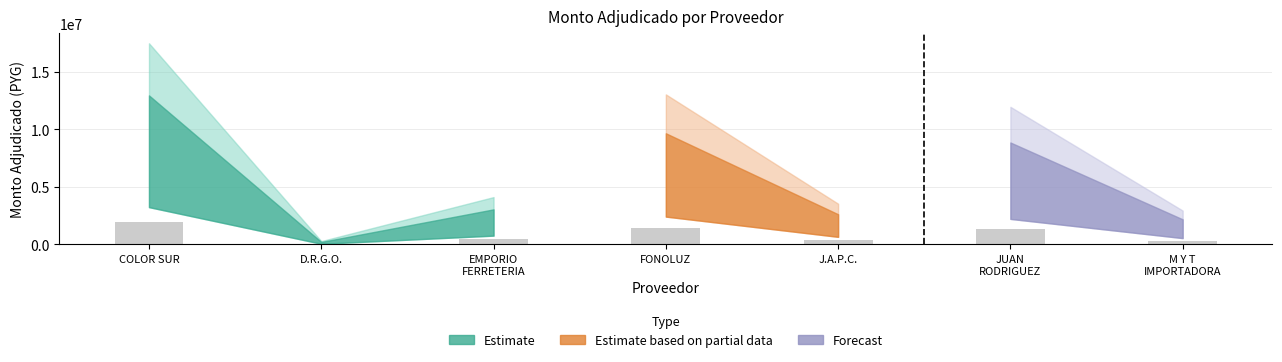

What value does the data have at J.A.P.C.?

392250.0